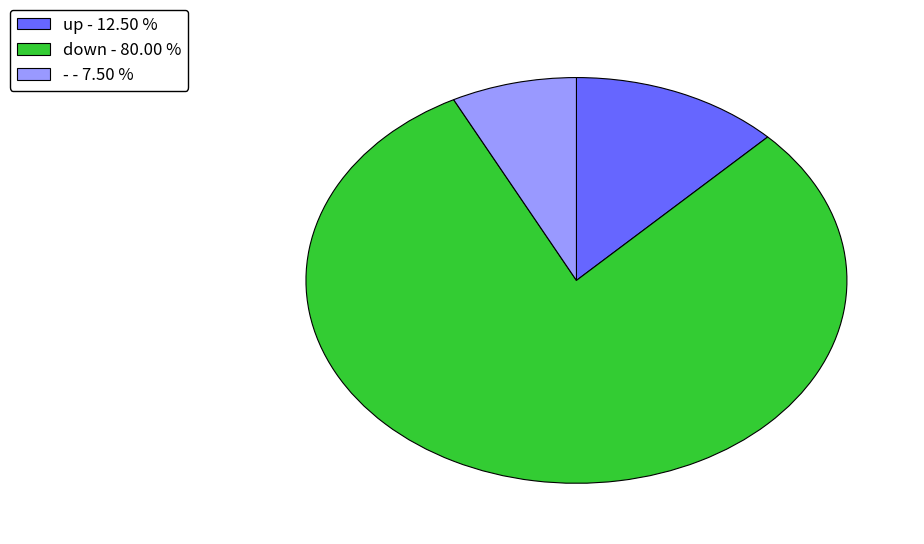

Does up - 12.50 % represent more than half of the total?

No